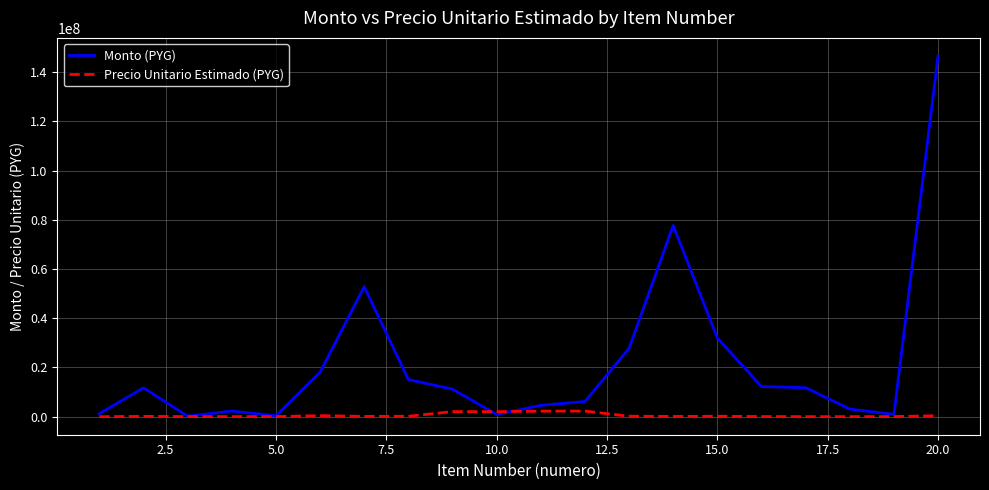

Which series has the largest range (max minus min)?

Monto (PYG)